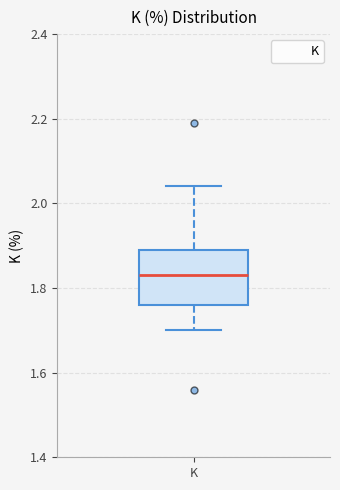

Where does the lower whisker of the box for K end on the y-axis? The values are not printed on the chart, so give them approximately, as read against the axis.

1.70